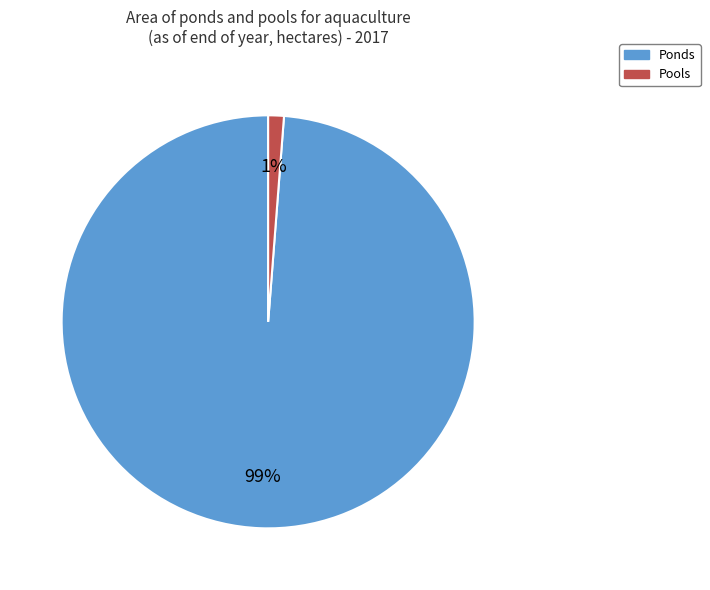

What is the smallest slice in the pie chart?

Pools